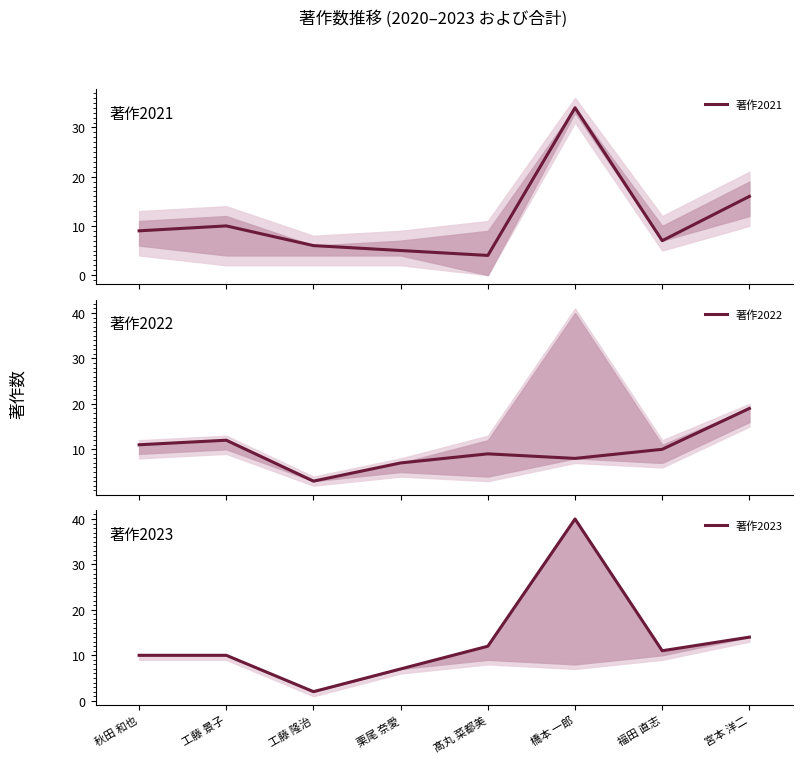

What is the difference between the highest and lowest values at 髙丸 菜都美?

8